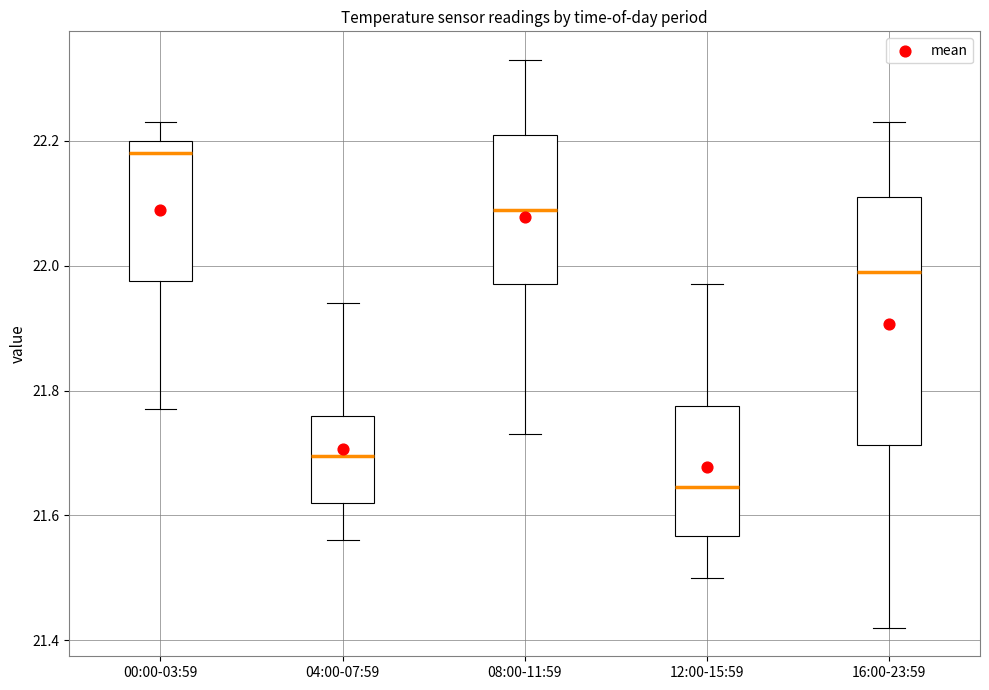

Reading left to right, transcribe this box plot: for each box, give where its median line is, the range the box spans, and where its two whiskers end, as read against the y-axis. The values are not printed on the chart, so give them approximately, as read against the axis.

00:00-03:59: median 22.18, box 21.98 to 22.20, whiskers 21.78 to 22.24
04:00-07:59: median 21.70, box 21.62 to 21.76, whiskers 21.56 to 21.94
08:00-11:59: median 22.10, box 21.98 to 22.22, whiskers 21.74 to 22.34
12:00-15:59: median 21.64, box 21.56 to 21.78, whiskers 21.50 to 21.98
16:00-23:59: median 22.00, box 21.72 to 22.12, whiskers 21.42 to 22.24